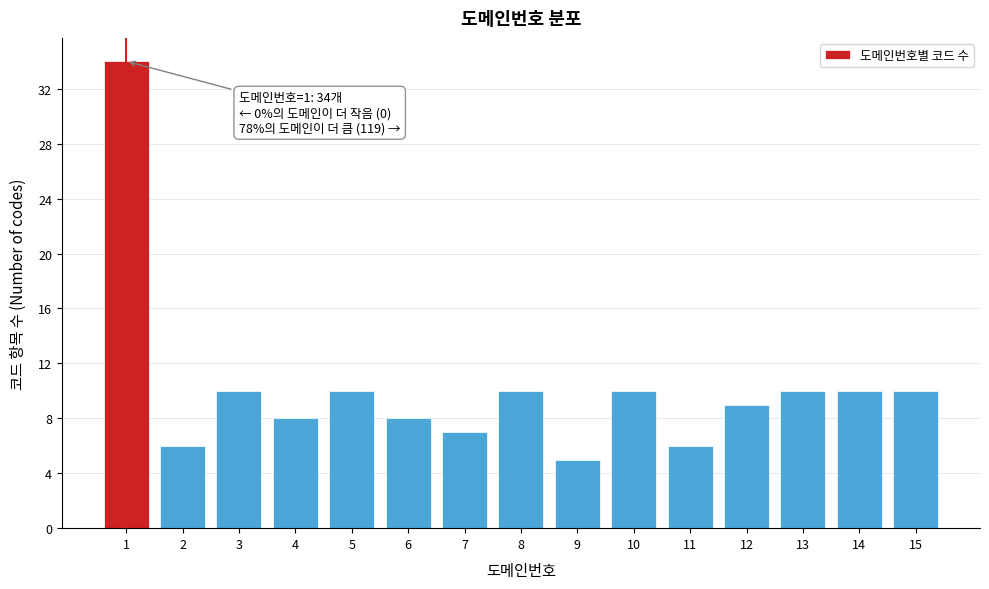

Reading left to right, extract all data points from this chart.

1=34	2=6	3=10	4=8	5=10	6=8	7=7	8=10	9=5	10=10	11=6	12=9	13=10	14=10	15=10